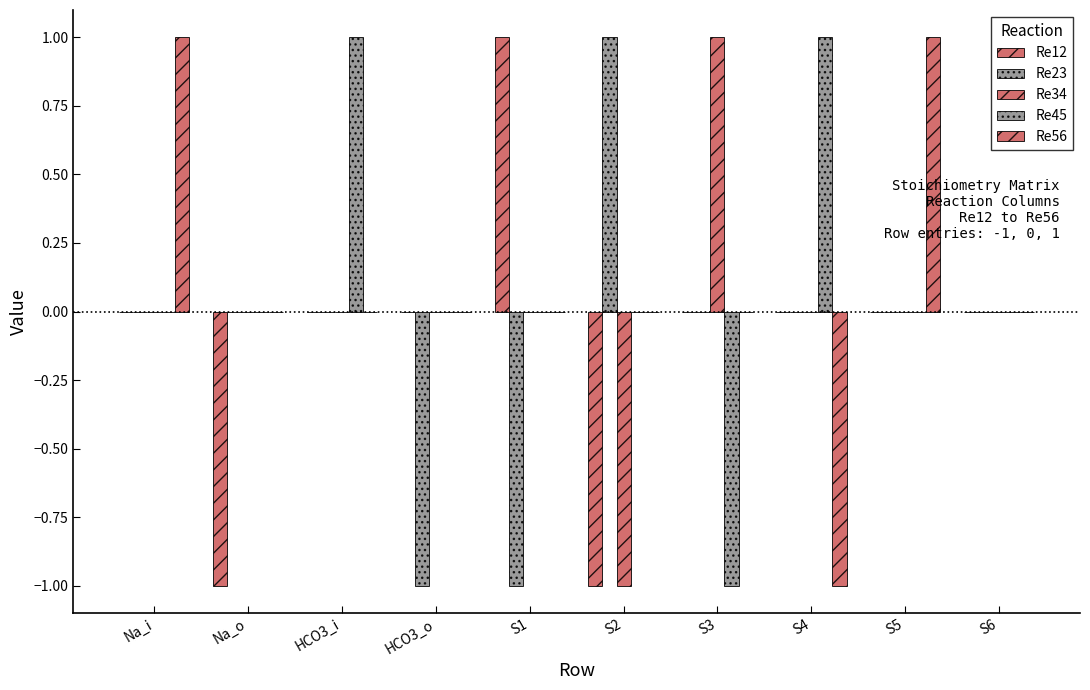

What position from the right is S6?

1